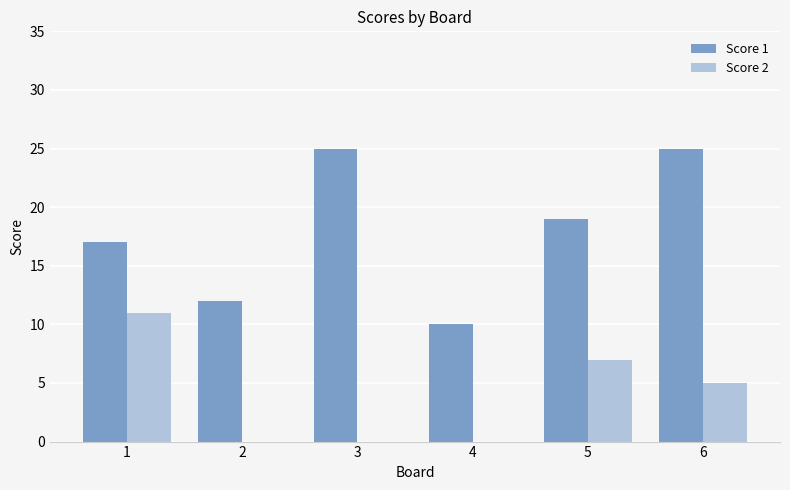

Reading left to right, list all the values displayed in this chart.

Score 1: 17	12	25	10	19	25
Score 2: 11	0	0	0	7	5